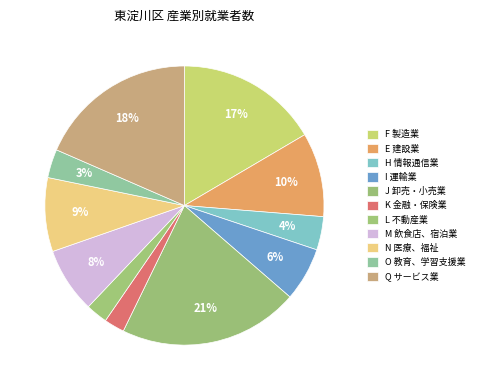

To the nearest percent, what portion does H 情報通信業 represent?

4%